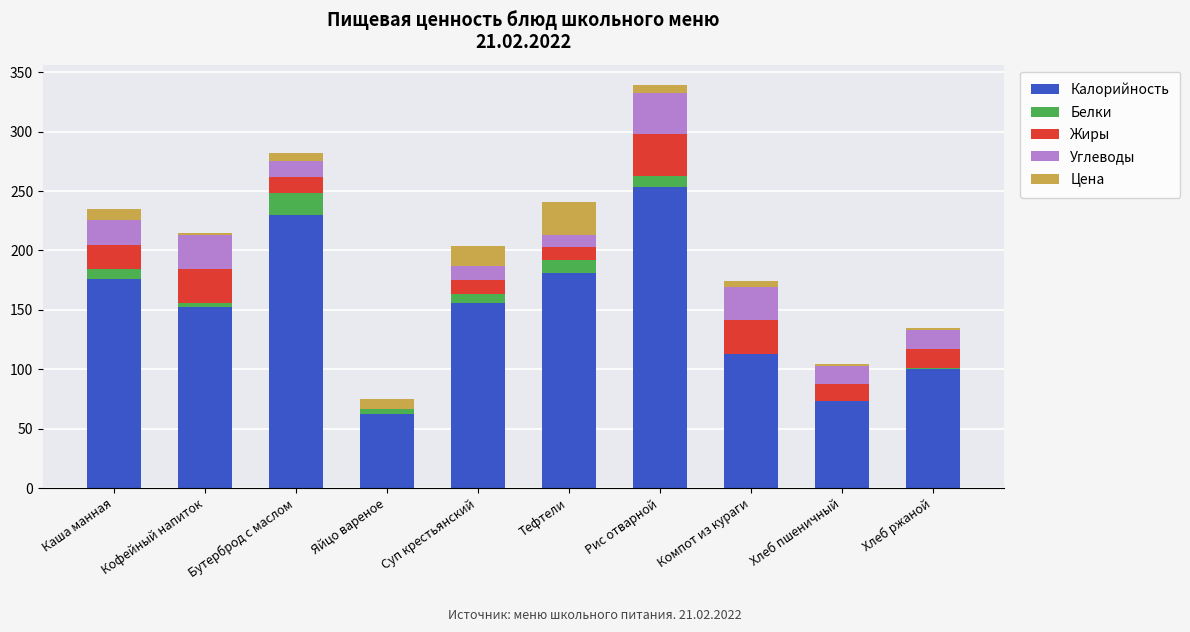

True or false: Калорийность has a value of 104.2 at Суп крестьянский.

False